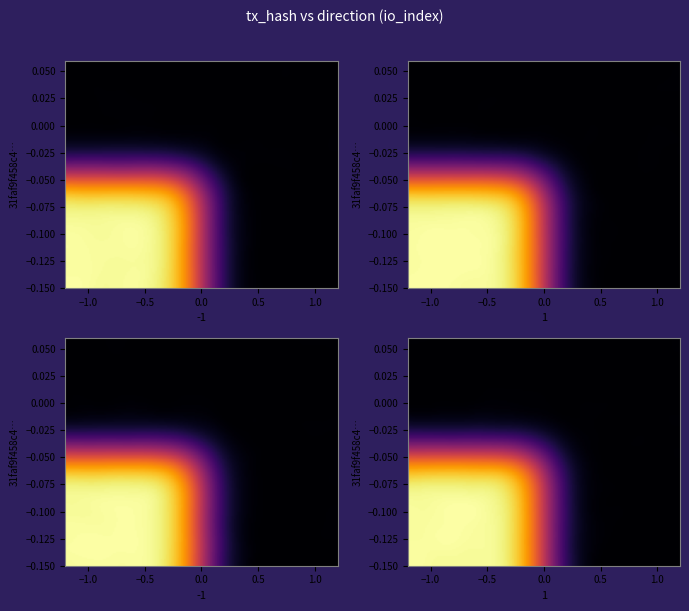

The 31faf9f458c4f8498e1befdb43c13571bc32691 series shows 34 at 1. True or false?

False